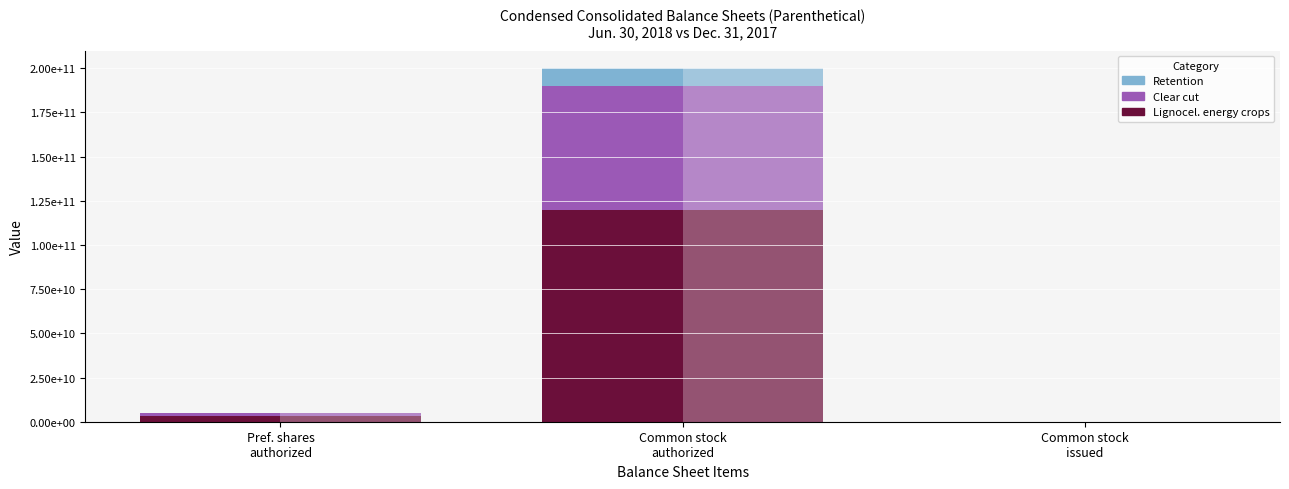

Between Common stock
authorized and Common stock
issued, which series saw the biggest shift?

Jun. 2018 - Lignocel. energy crops